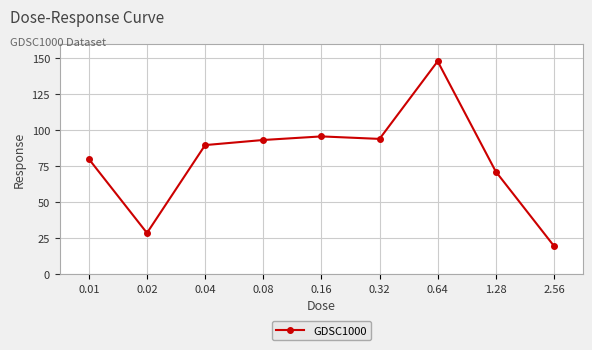

What is the minimum value shown in the chart?

19.6